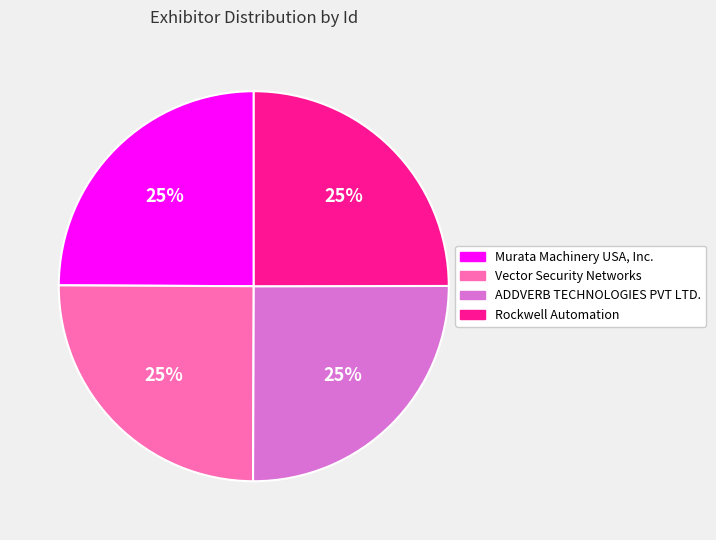

Is there any slice that represents more than half of the pie?

No